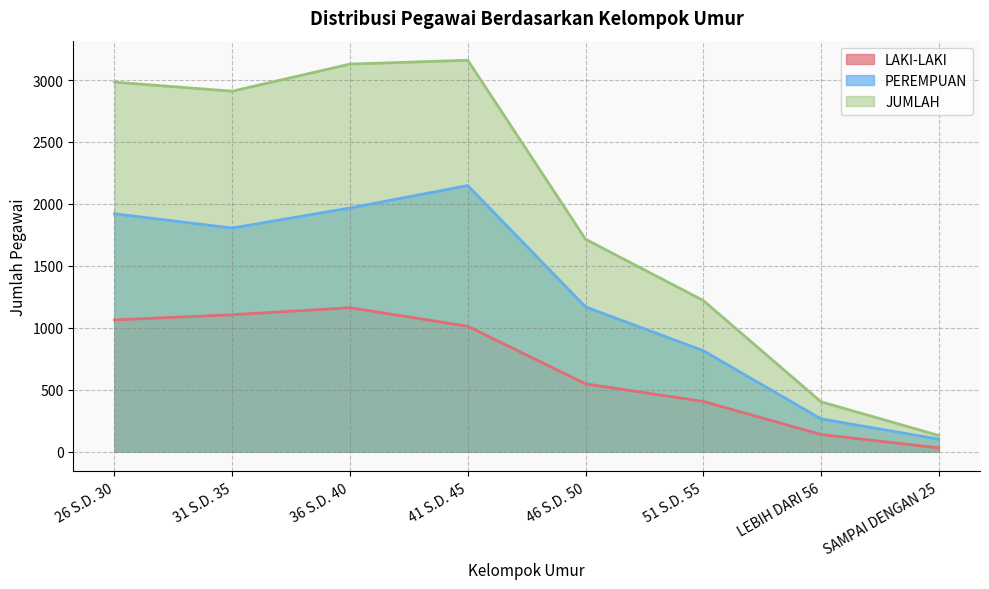

List the series in order of their peak value, highest first.

JUMLAH, PEREMPUAN, LAKI-LAKI